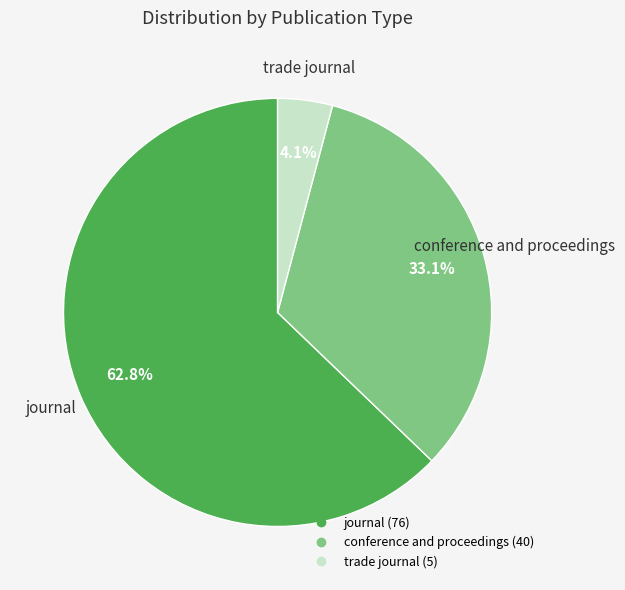

To the nearest percent, what is the average slice percentage?

33%